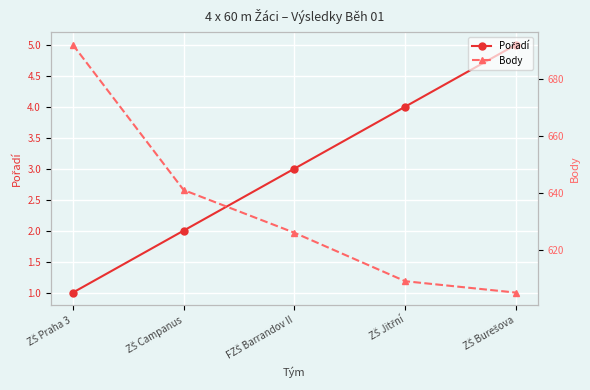

How many lines are shown in the chart?

2